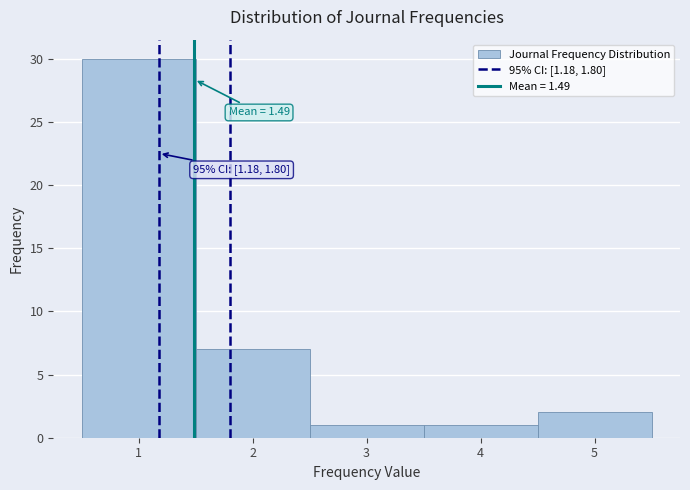

Over which range of the x-axis is the bar tallest?

0.5 to 1.5